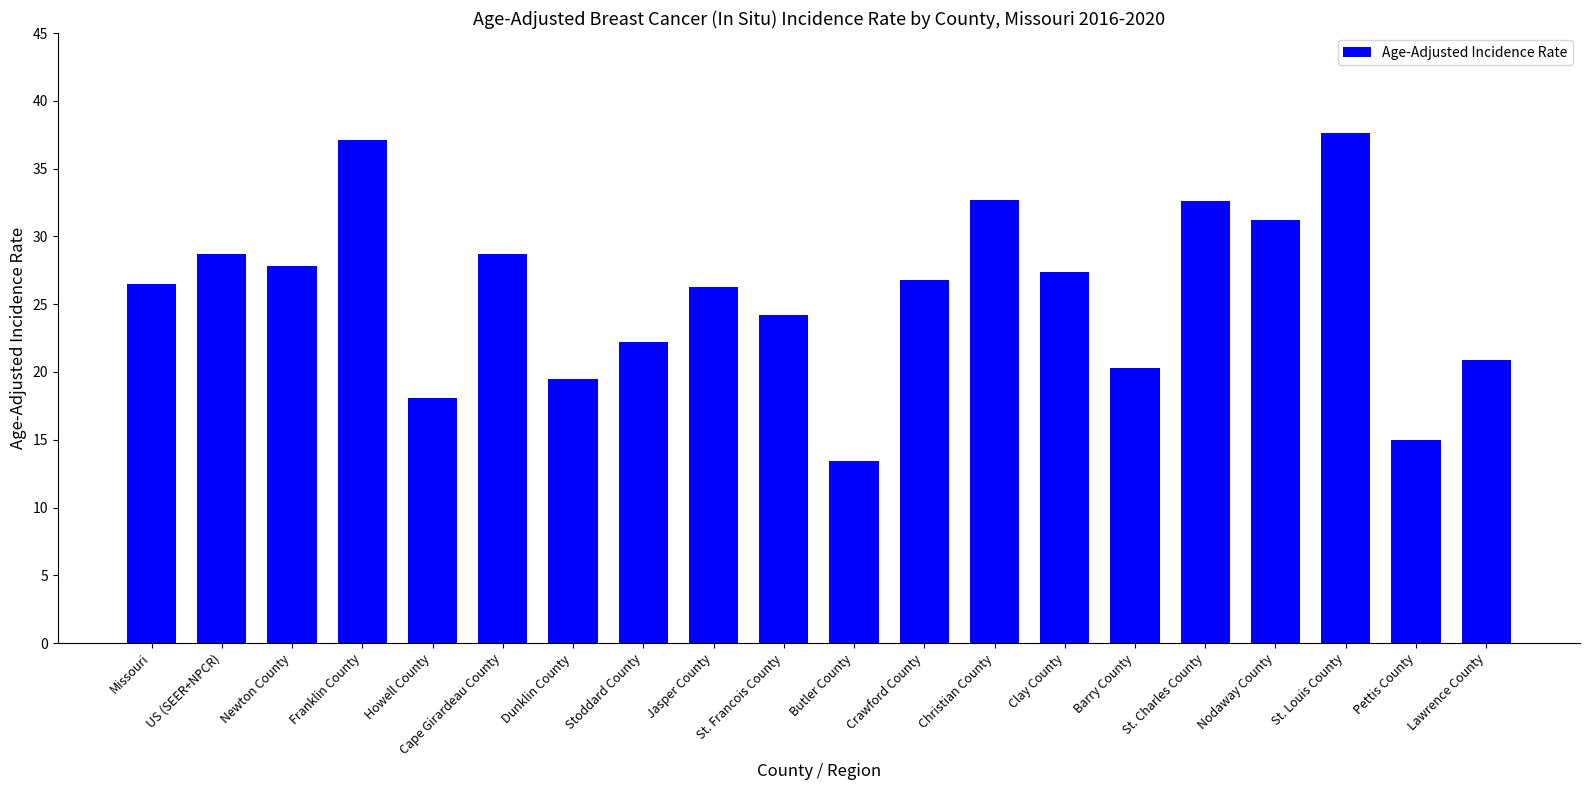

What is the value of the 18th bar from the left?

37.6